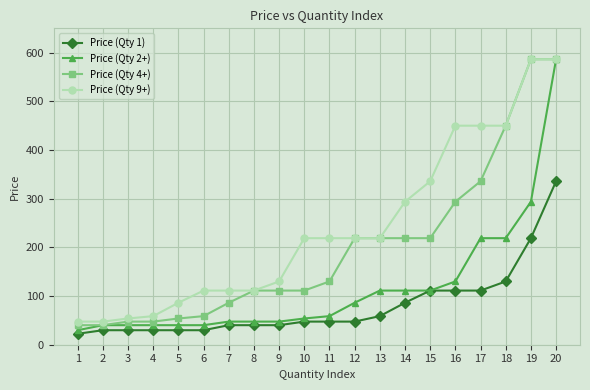

Between 4 and 18, which series saw the biggest shift?

Price (Qty 4+)